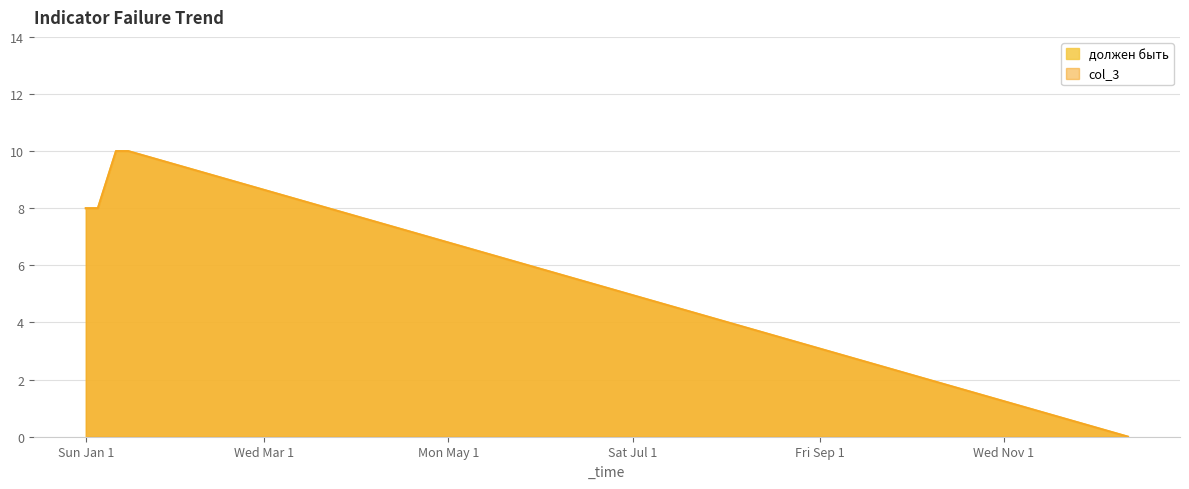

Does the chart display data point markers on the line(s)?

No